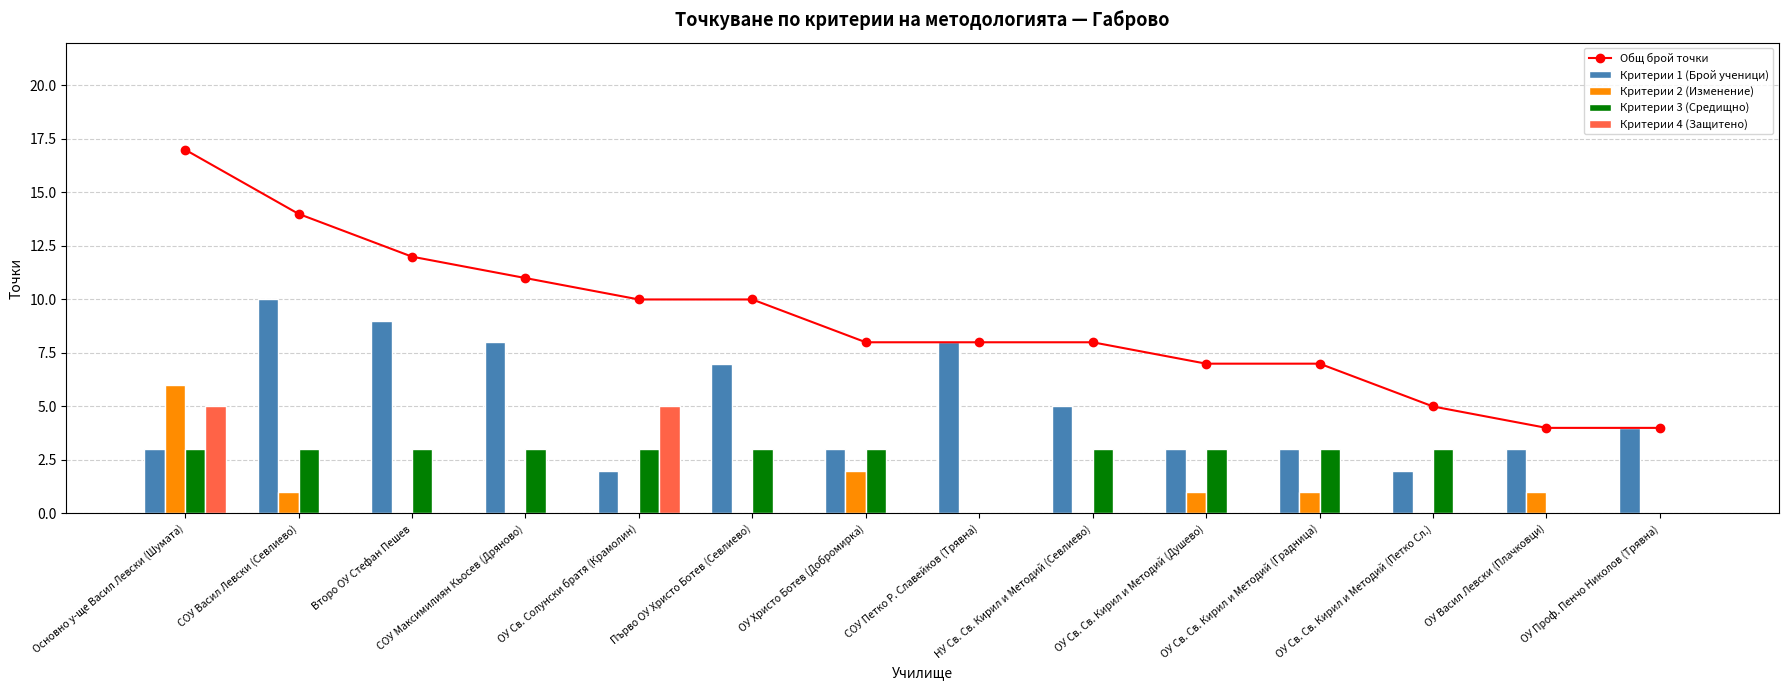

Reading right to left, extract all data points from this chart.

Общ брой точки: 4	4	5	7	7	8	8	8	10	10	11	12	14	17
Критерии 1 (Брой ученици): 4	3	2	3	3	5	8	3	7	2	8	9	10	3
Критерии 2 (Изменение): 0	1	0	1	1	0	0	2	0	0	0	0	1	6
Критерии 3 (Средищно): 0	0	3	3	3	3	0	3	3	3	3	3	3	3
Критерии 4 (Защитено): 0	0	0	0	0	0	0	0	0	5	0	0	0	5